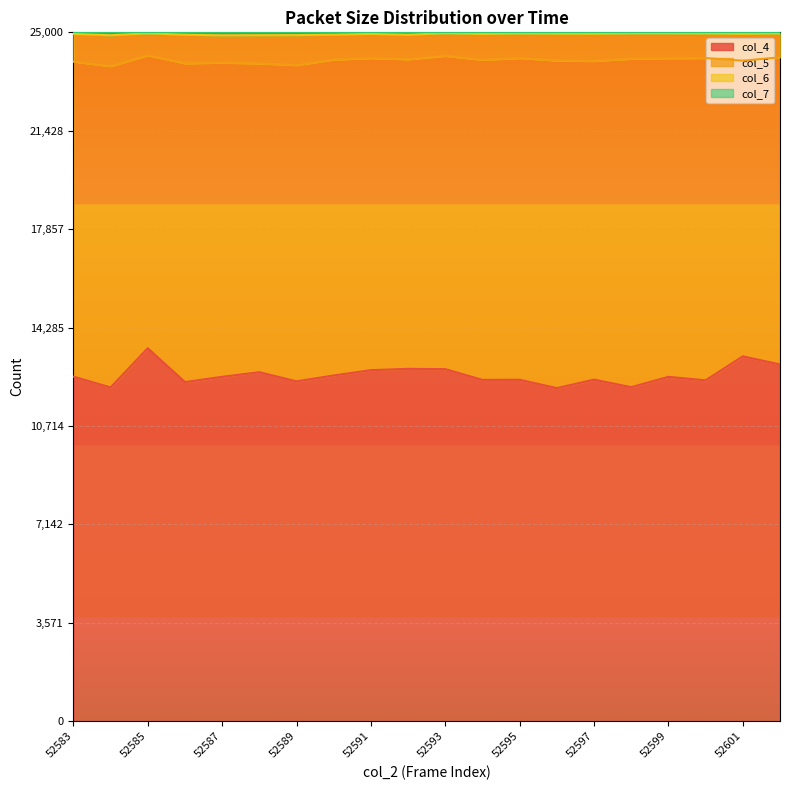

What is the highest value of the col_4 series?

13534.0